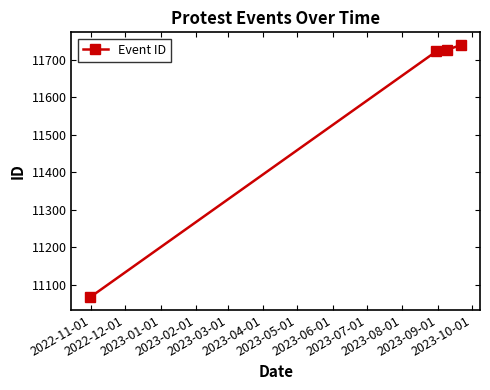

What is the value of the 1st point from the left?

11066